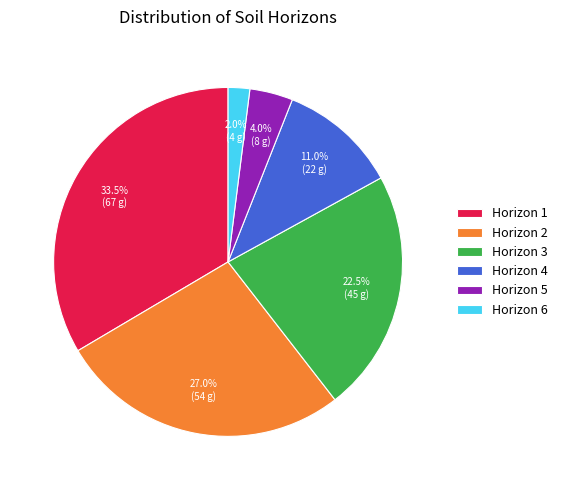

Do Horizon 5 and Horizon 6 together represent more than half of the pie?

No